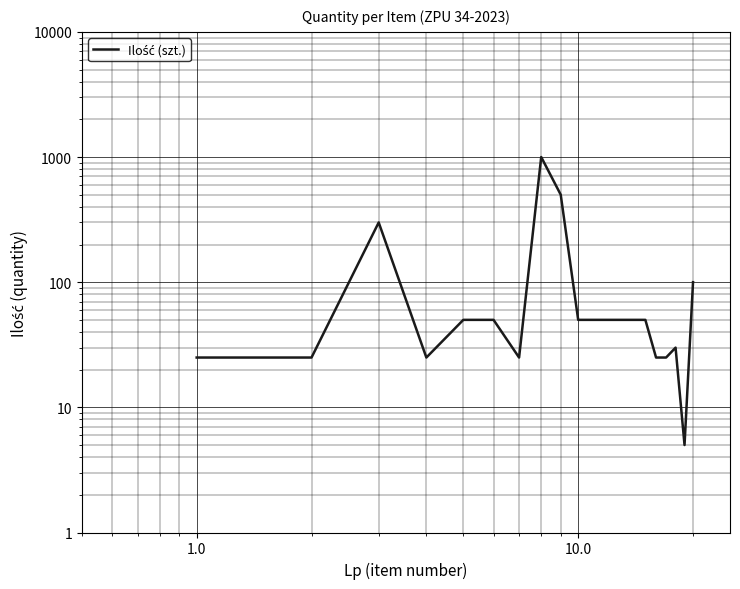

How many categories are shown in the chart?

20